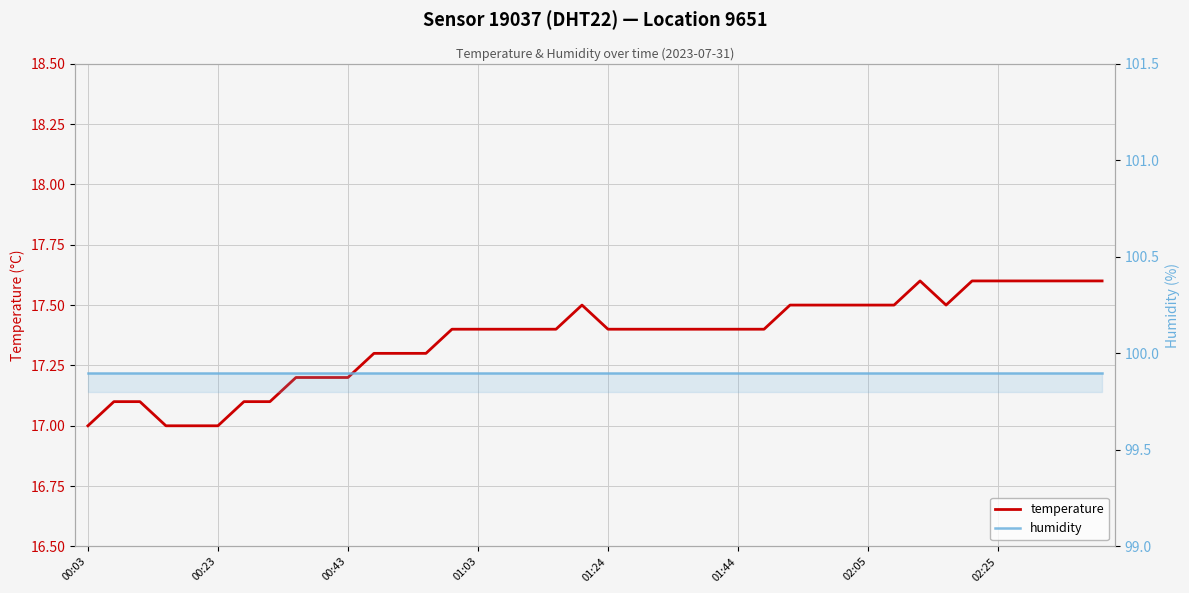

What is the spread (max minus min) of values at 00:03?

82.9